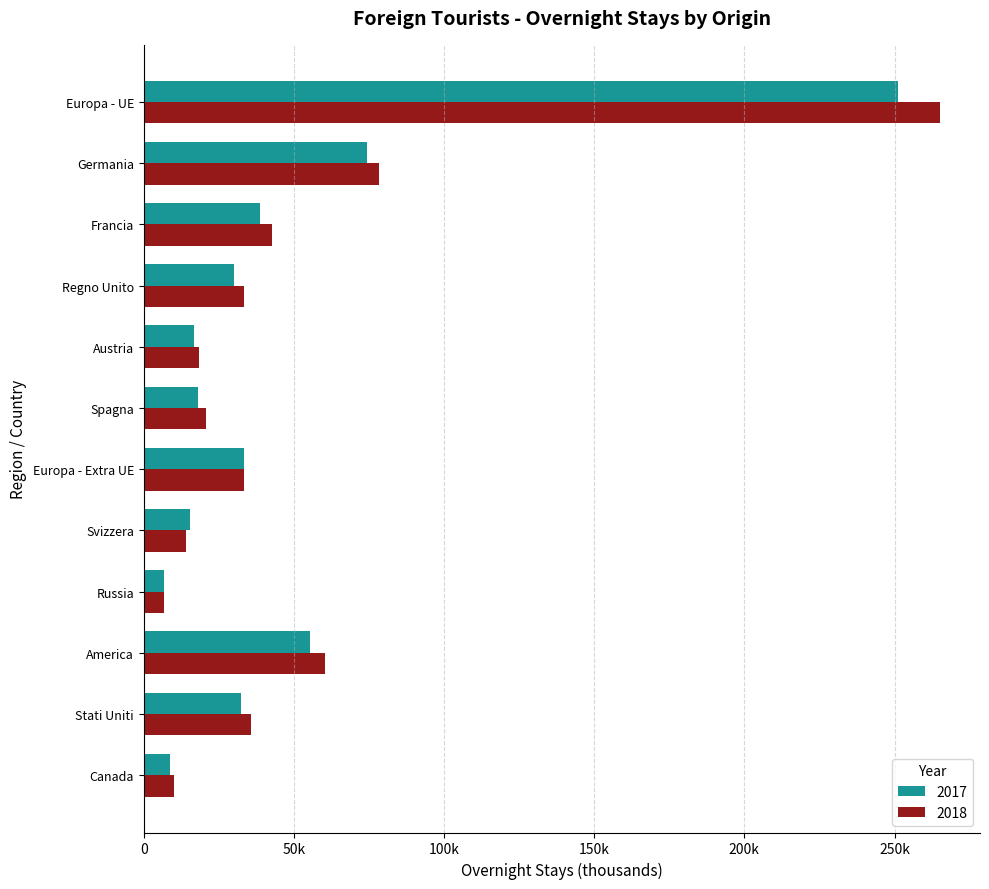

How many data points in 2017 are above 32537?

6